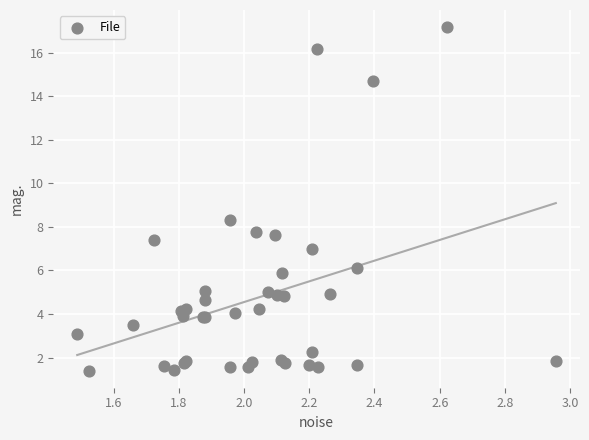

What Y value in the scatter plot is closest to 9?

8.3